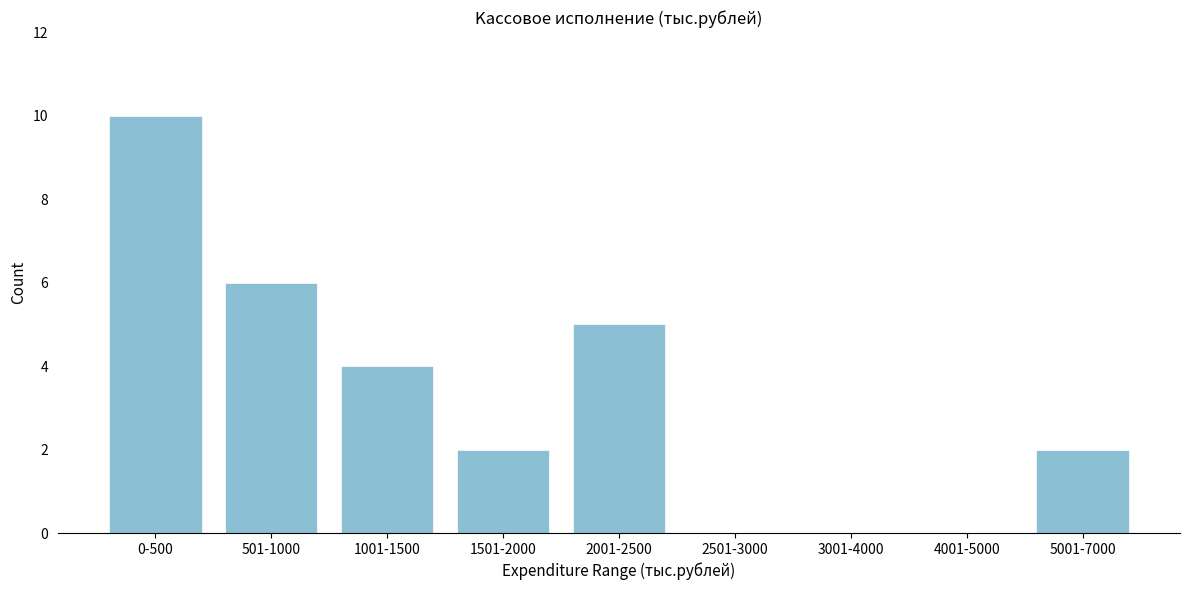

Reading left to right, transcribe all the data shown in this chart.

0-500=10	501-1000=6	1001-1500=4	1501-2000=2	2001-2500=5	2501-3000=0	3001-4000=0	4001-5000=0	5001-7000=2